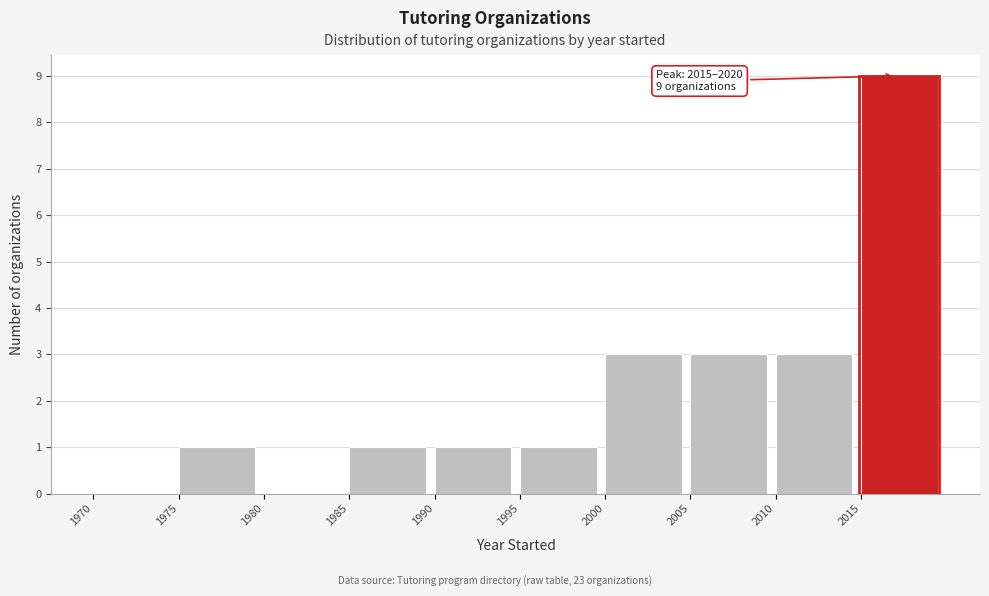

Which range on the x-axis has the tallest bar?

2015 to 2020